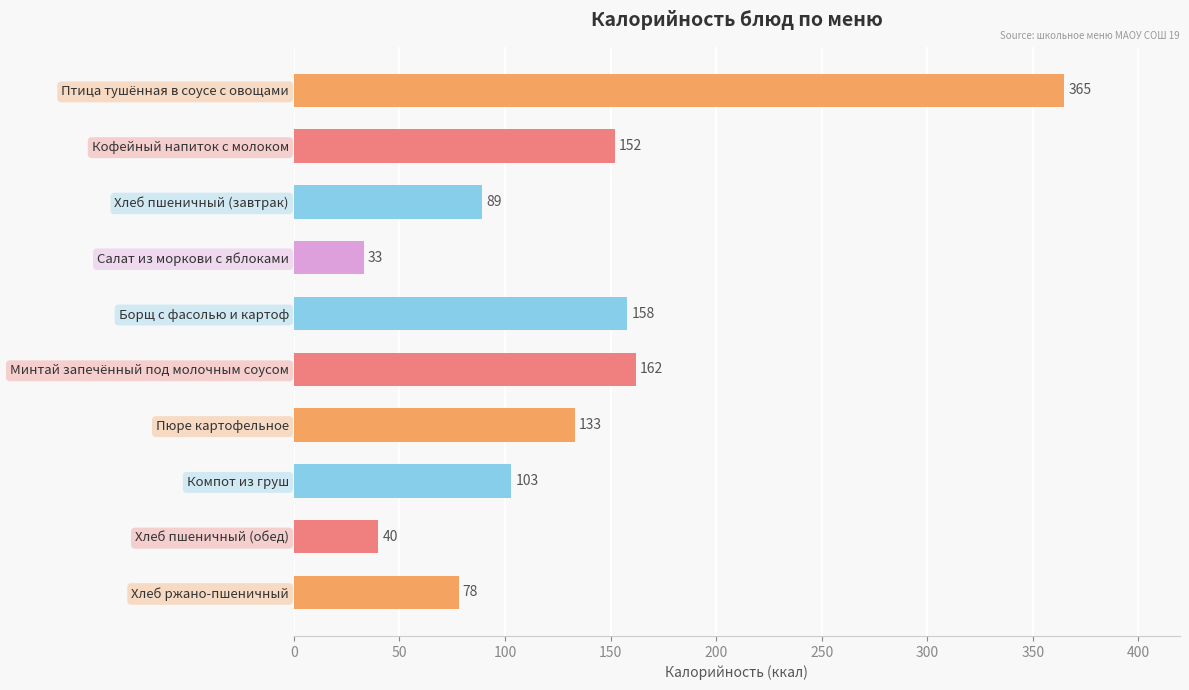

Which has a higher value, Кофейный напиток с молоком or Пюре картофельное?

Кофейный напиток с молоком